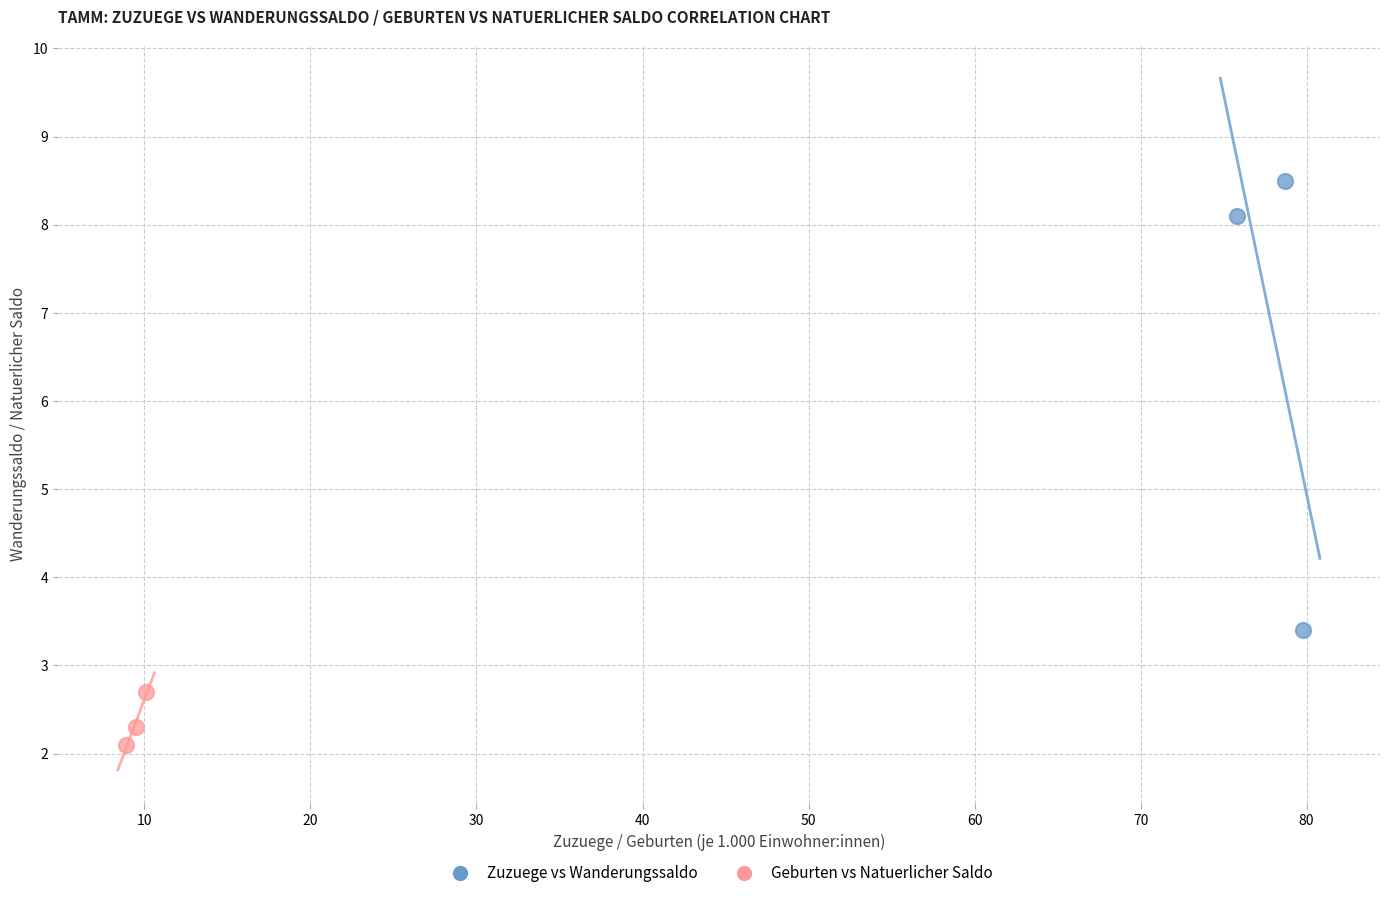

Which series has the largest Y range (max minus min)?

Zuzuege vs Wanderungssaldo